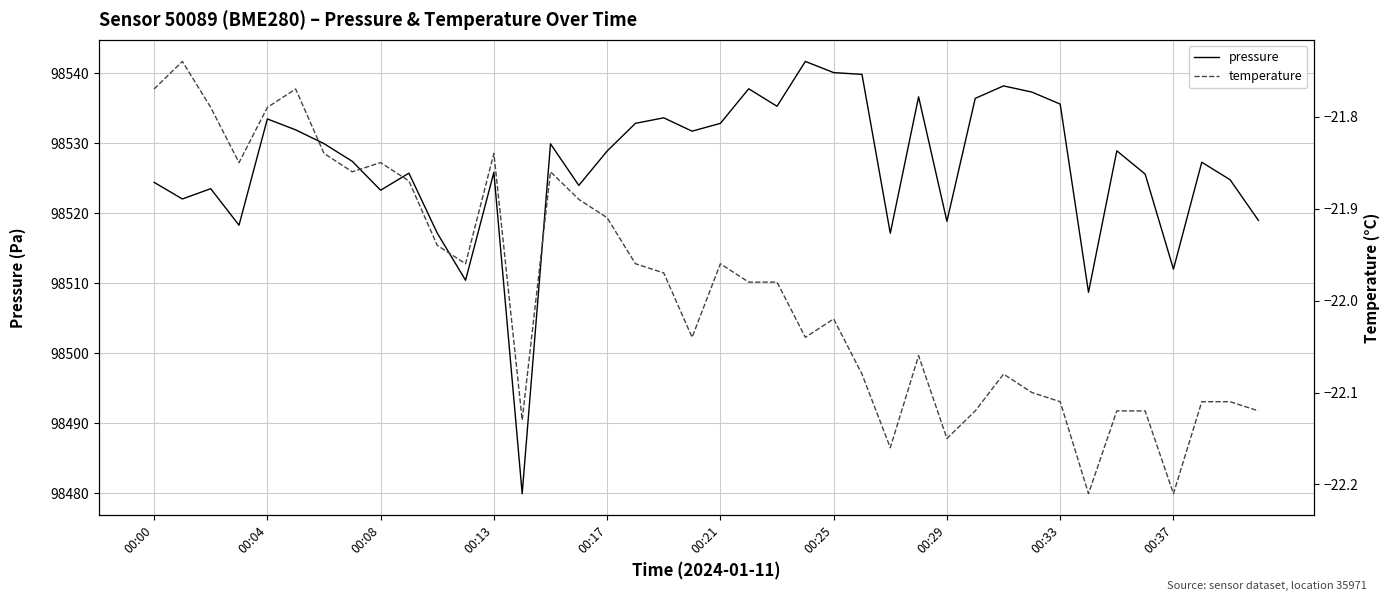

What is the highest value of the pressure series?

98541.7